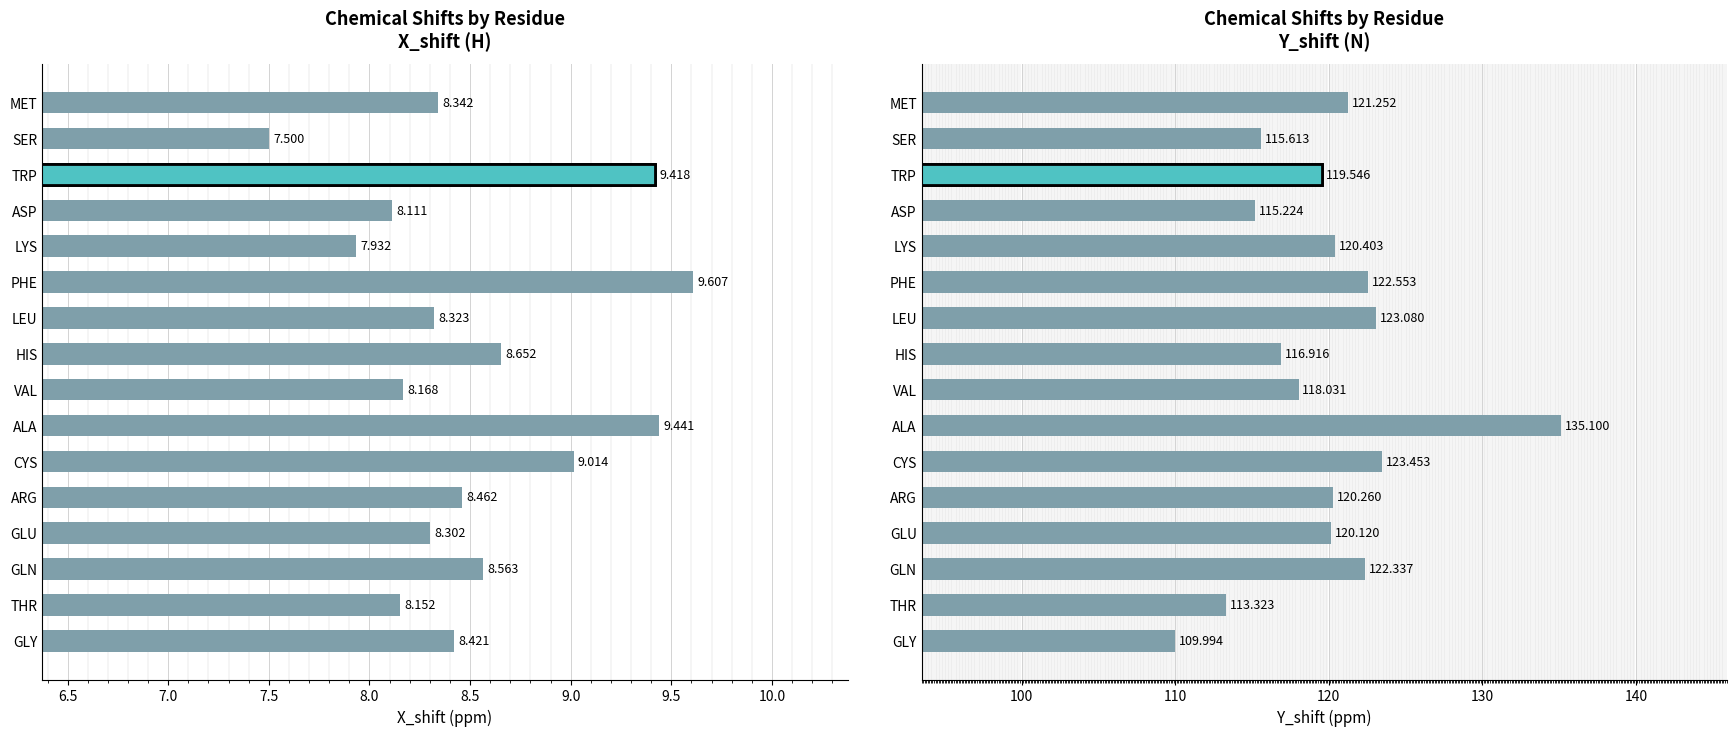

What is the difference between the Y_shift values at SER and THR?

2.3